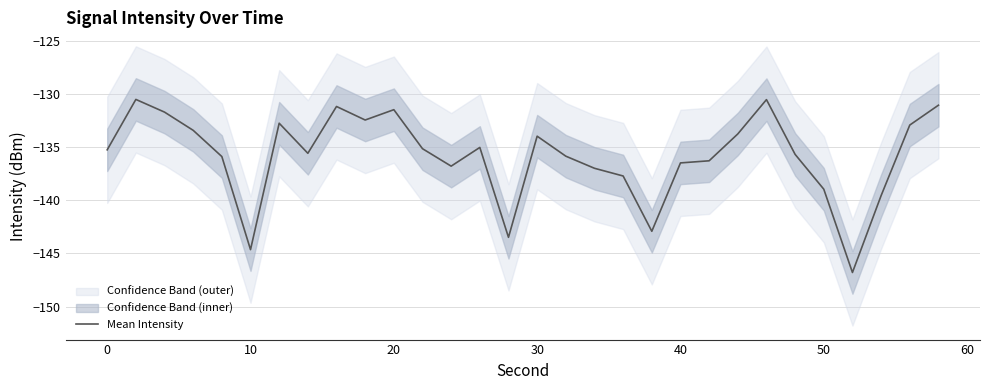

How many data points are less than -135?

18